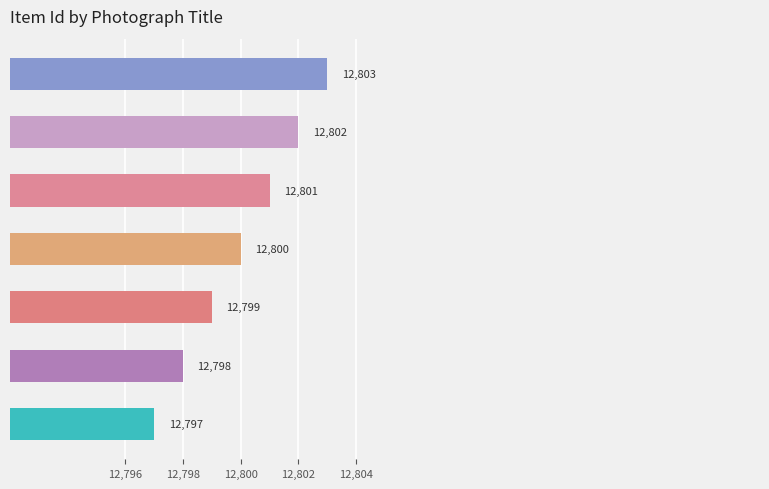

What is the sum of all values?

89600